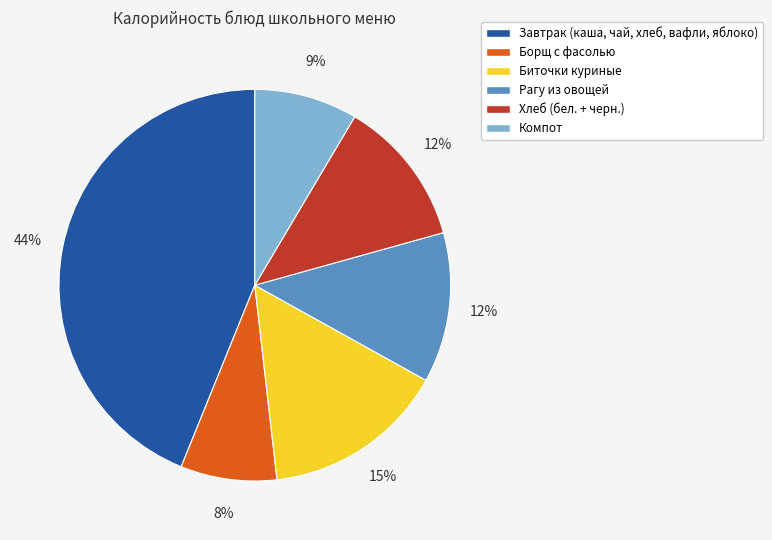

To the nearest percent, what is the combined percentage of Борщ с фасолью and Биточки куриные?

23%